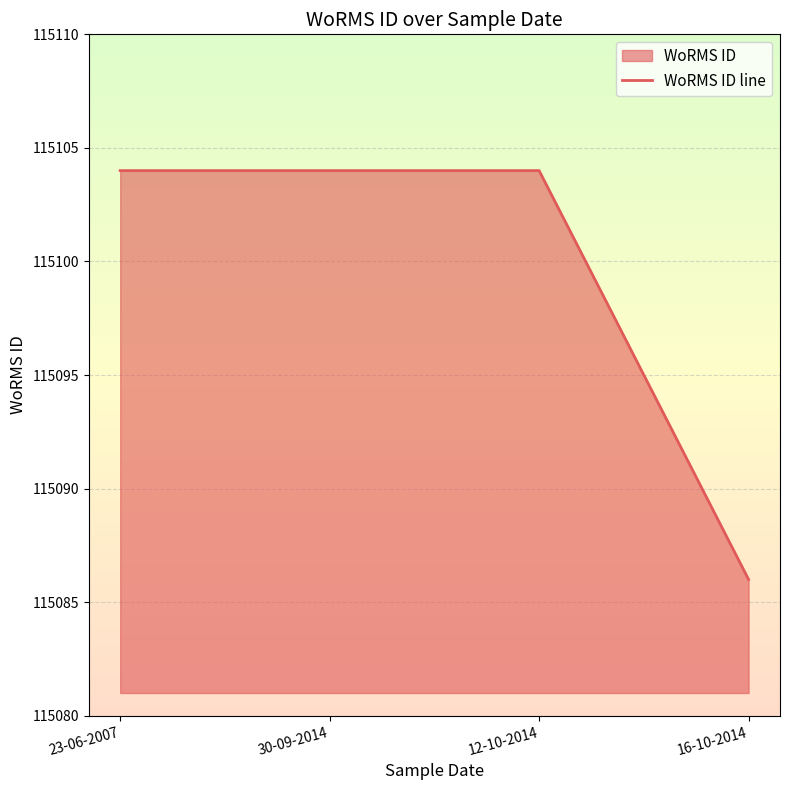

Which category has the lowest value across all series?

16-10-2014